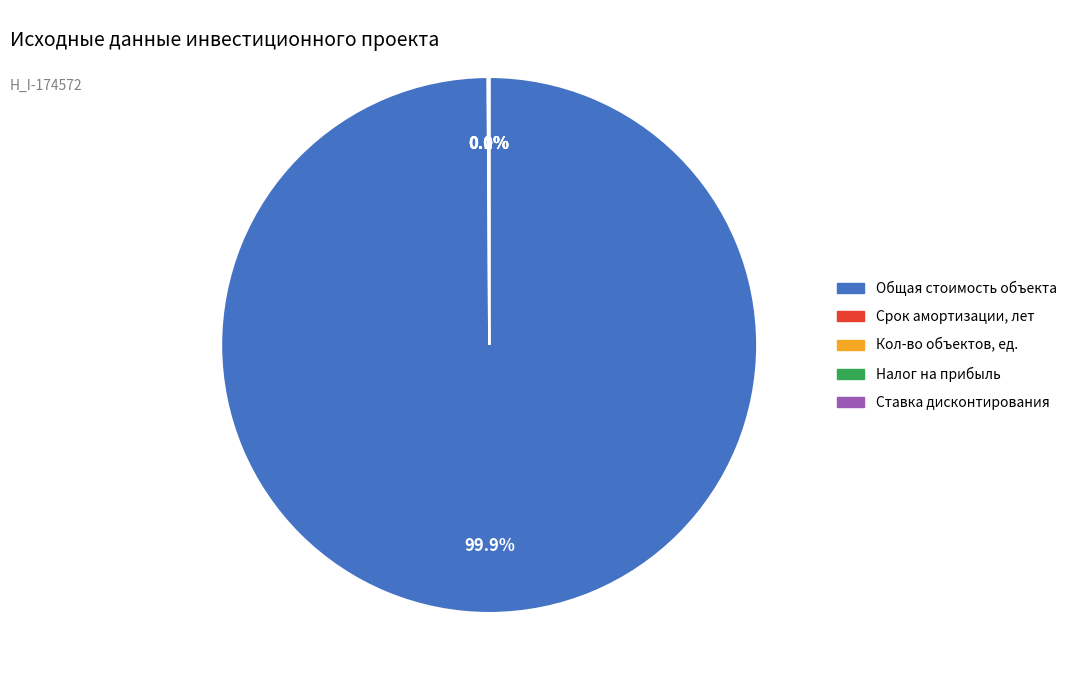

Which category accounts for the majority?

Общая стоимость объекта